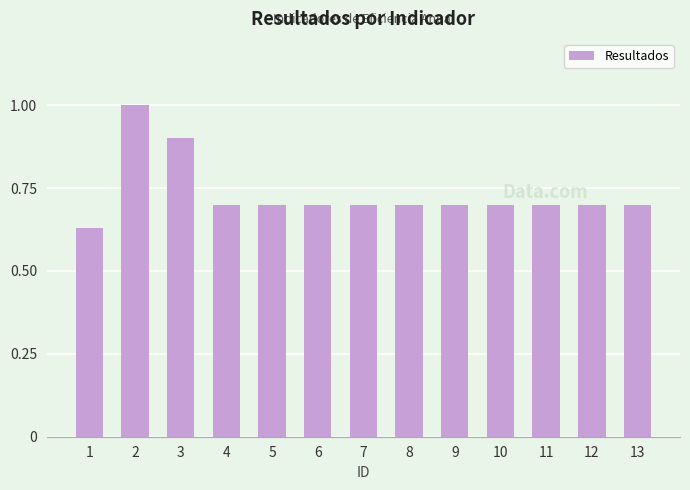

What is the maximum value shown in the chart?

1.0